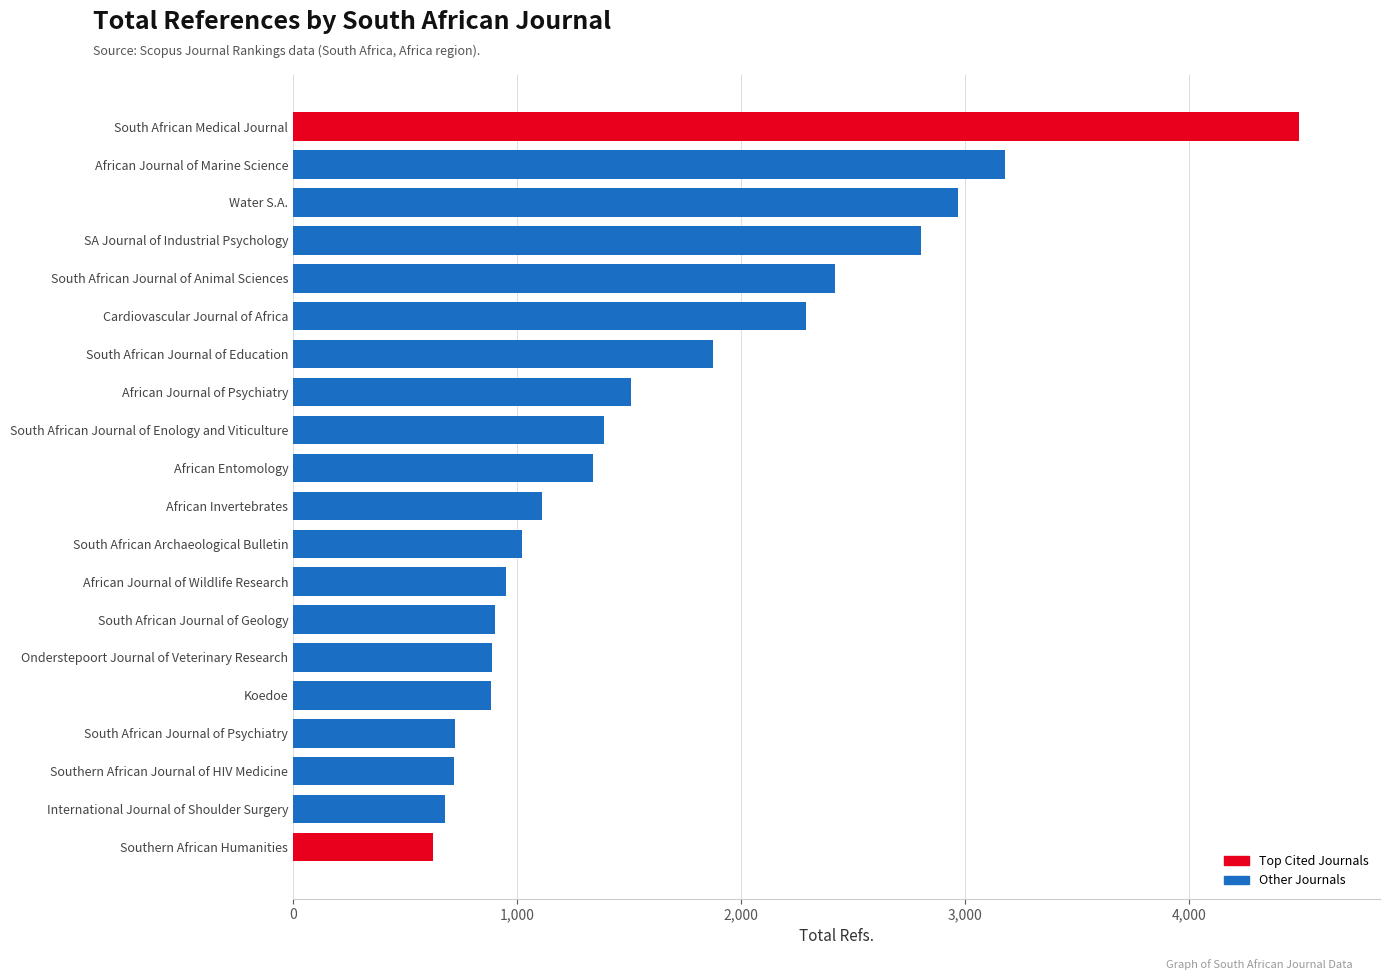

Where is the data nearest to the value 2557?

South African Journal of Animal Sciences